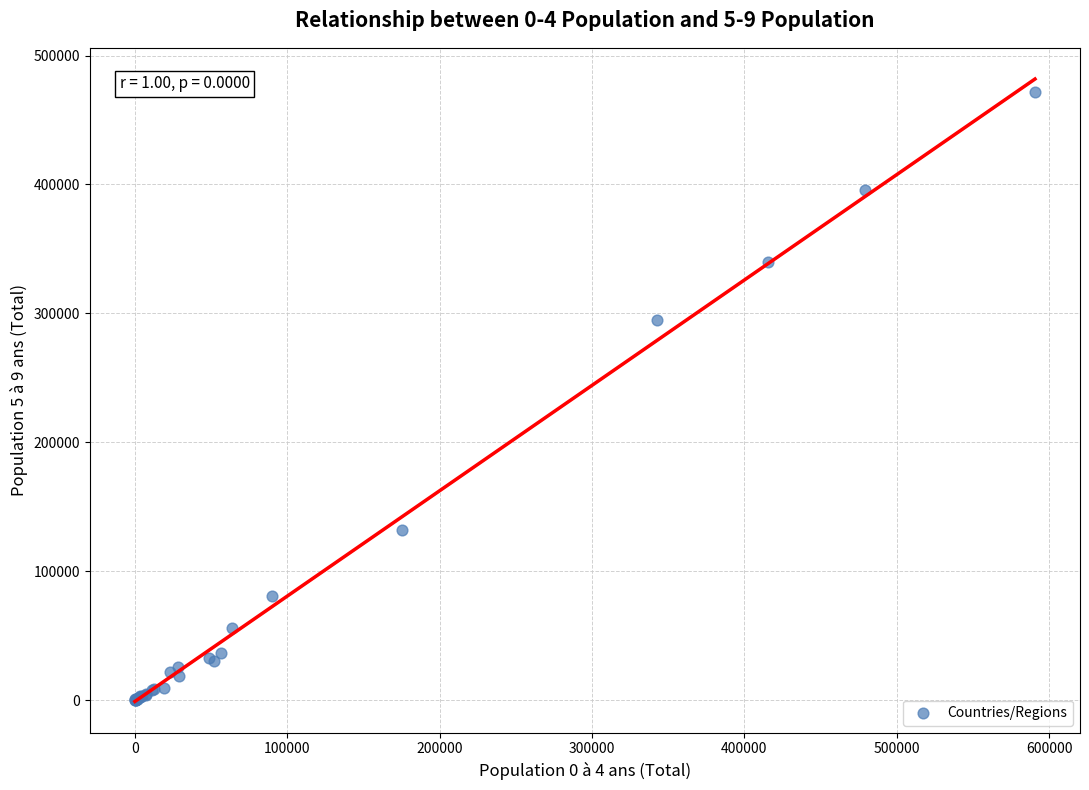

What Y value in the scatter plot is closest to 235821?

294431